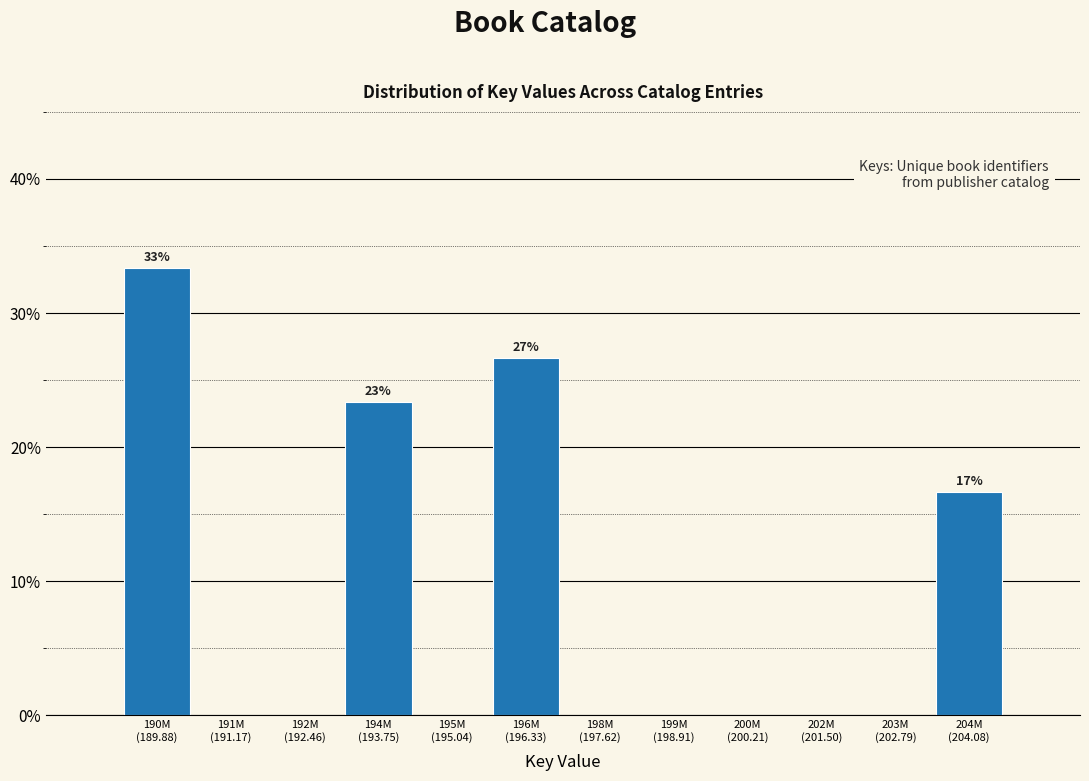

What is the sum of all values?

100.0